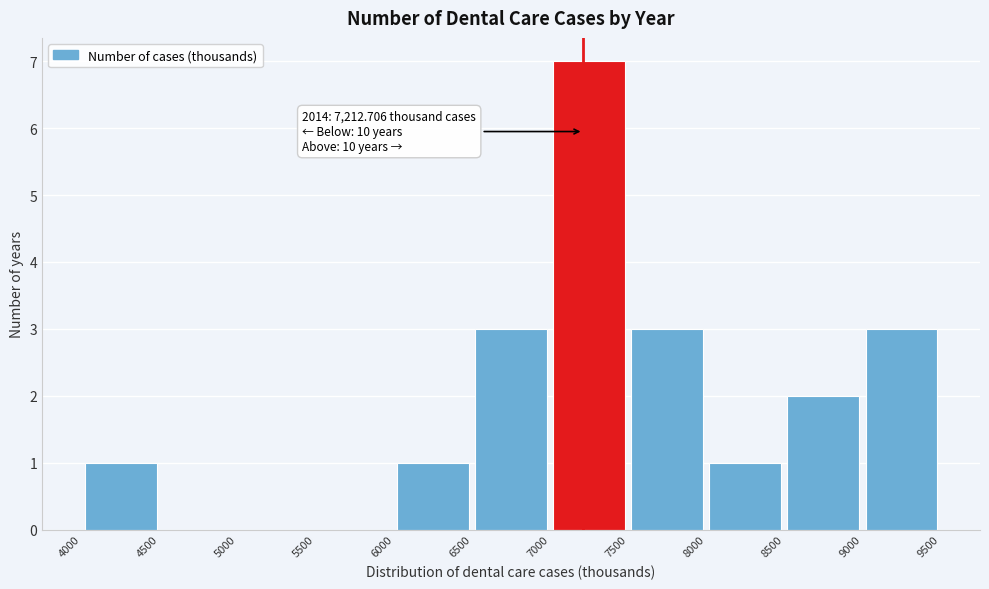

Over which range of the x-axis is the bar tallest?

7000 to 7500